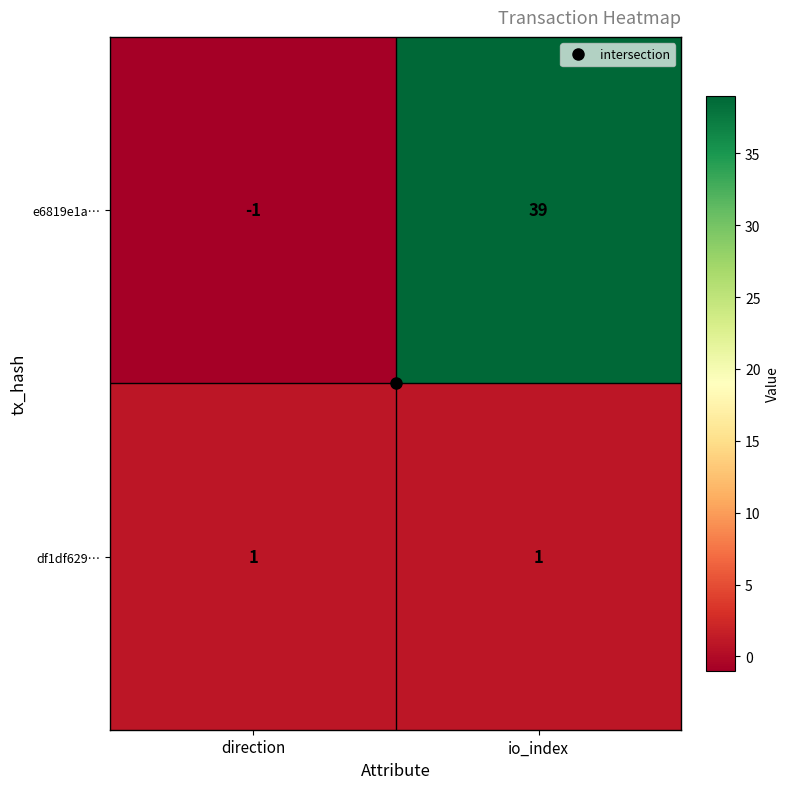

What is the approximate value of e6819e1a… at io_index, to the nearest 10?

40